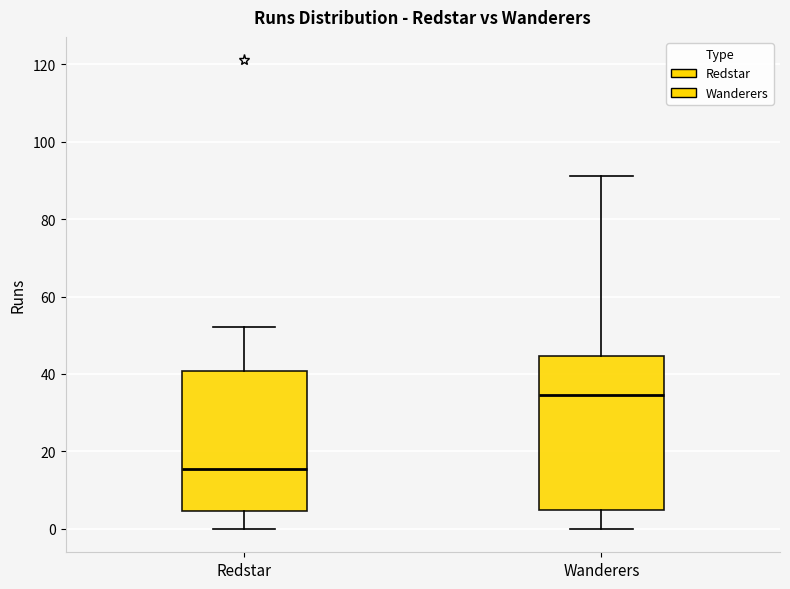

Where is the lower edge of the box for Wanderers on the y-axis? The values are not printed on the chart, so give them approximately, as read against the axis.

4